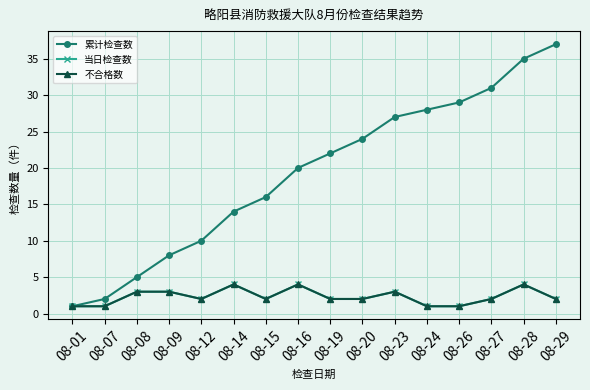

How many interior local peaks does the 当日检查数 series have?

4